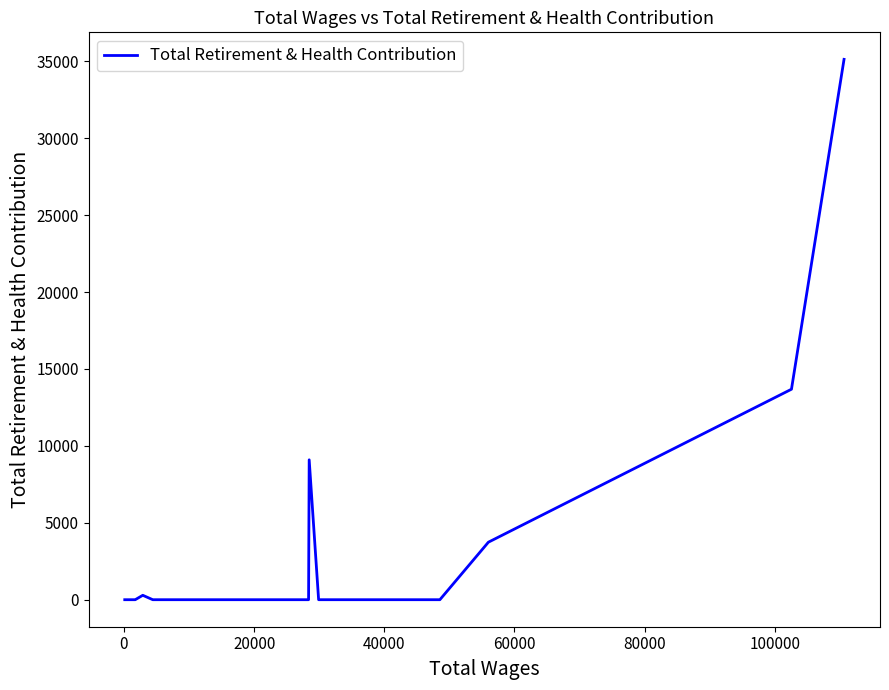

Does the chart have visible grid lines?

No